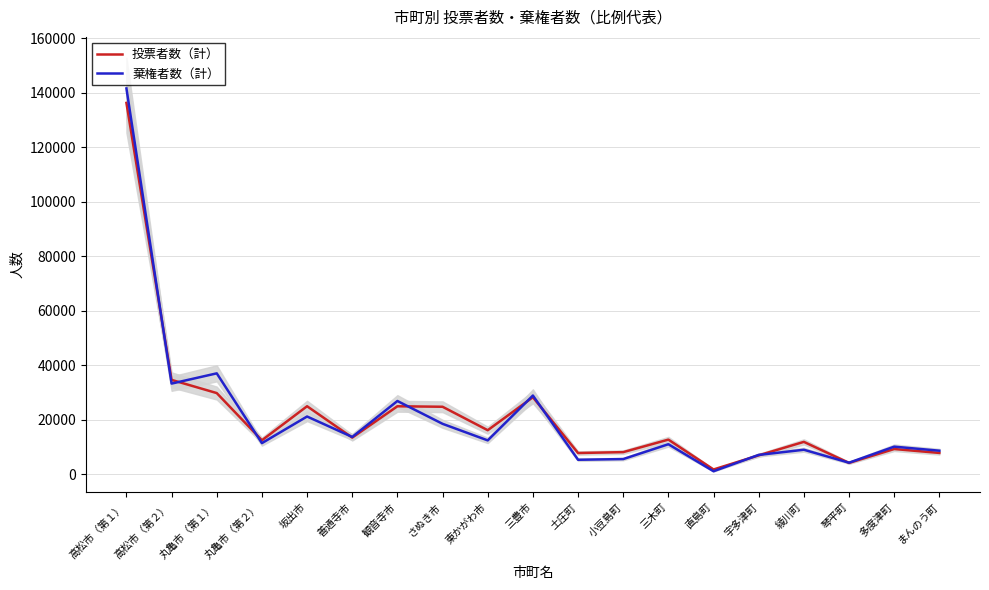

The 投票者数（計） series shows 11046 at 土庄町. True or false?

False